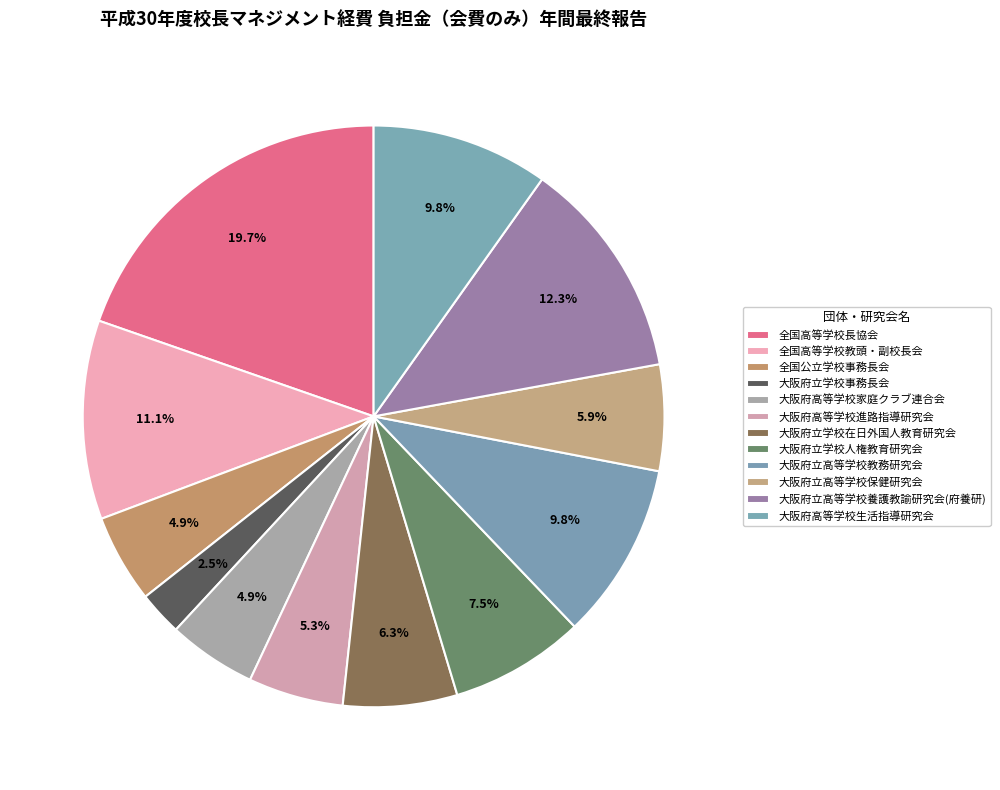

To the nearest percent, what portion does 全国高等学校教頭・副校長会 represent?

11%